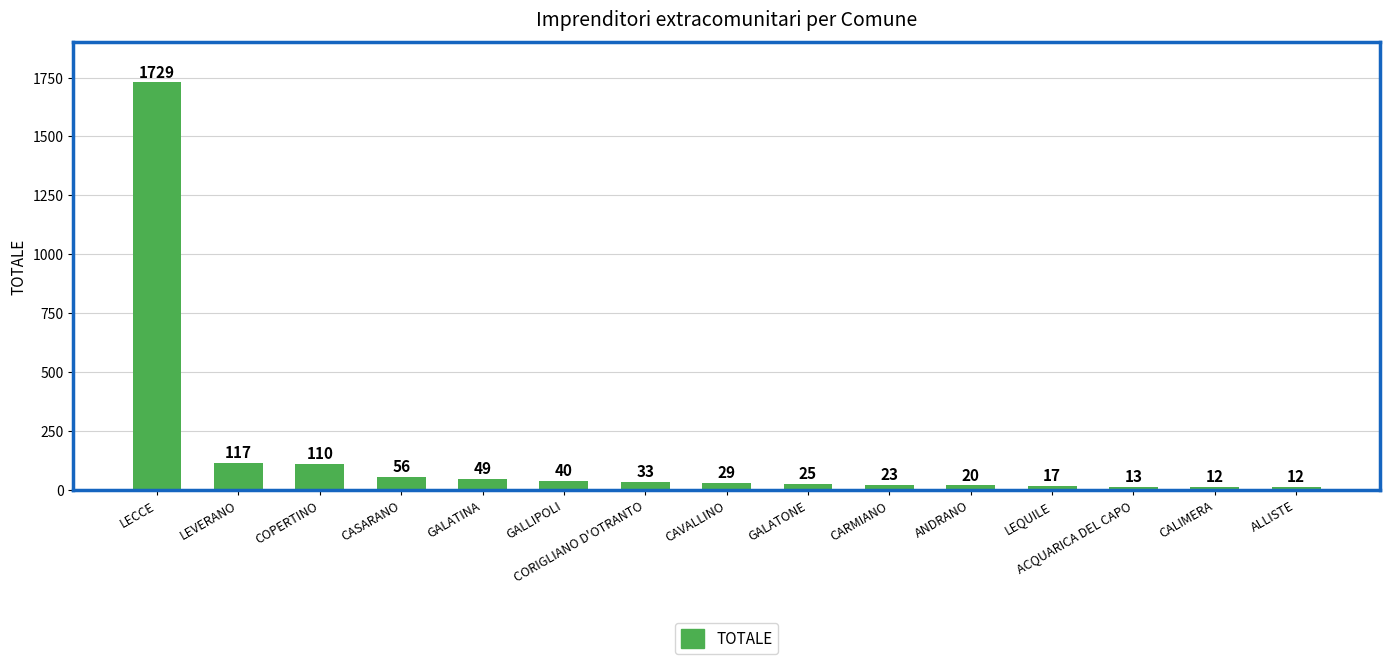

What value does the data have at LECCE?

1729